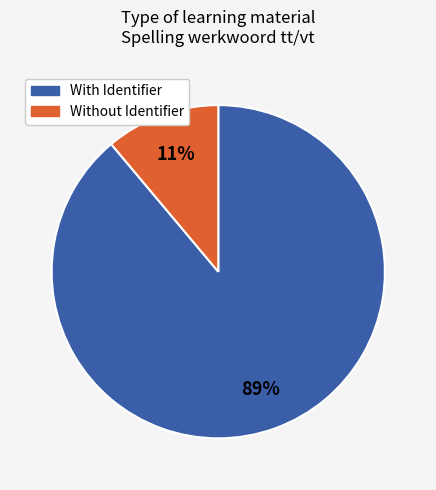

Between Without Identifier and With Identifier, which is larger?

With Identifier